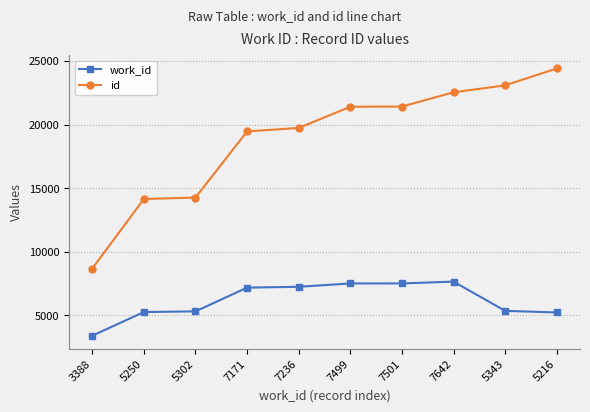

How many values in the work_id series are below 7171?

5